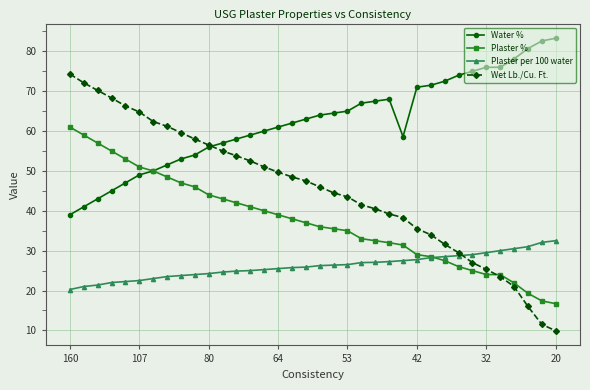

True or false: Water % and Plaster per 100 water cross at least once.

False